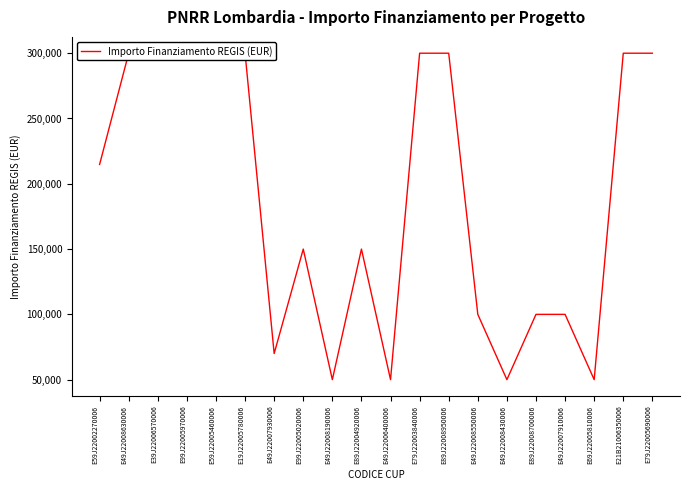

How many interior local peaks (higher than both neighbors) does the data have?

2